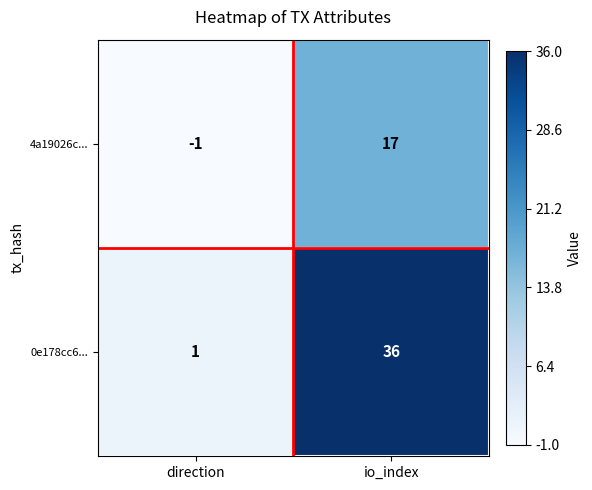

Between direction and io_index, which series saw the biggest shift?

0e178cc6...